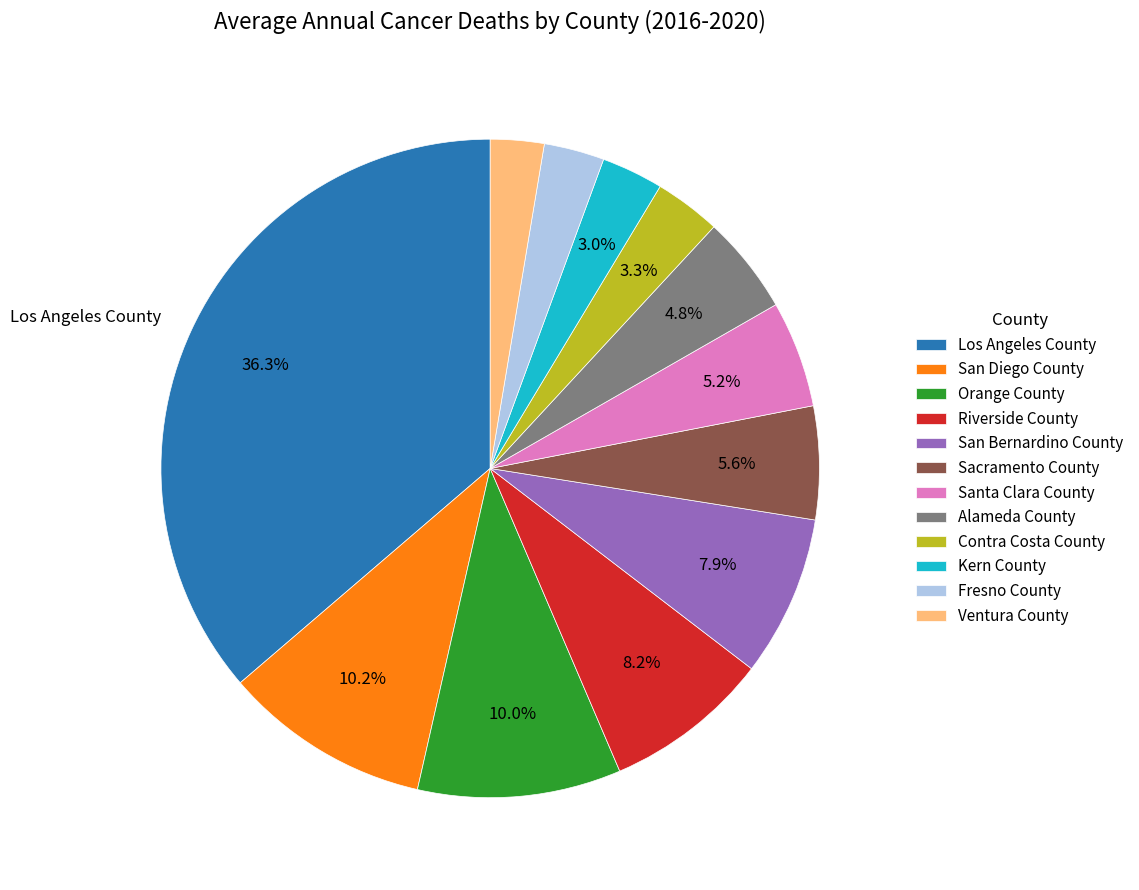

Is there a majority slice in this chart?

No